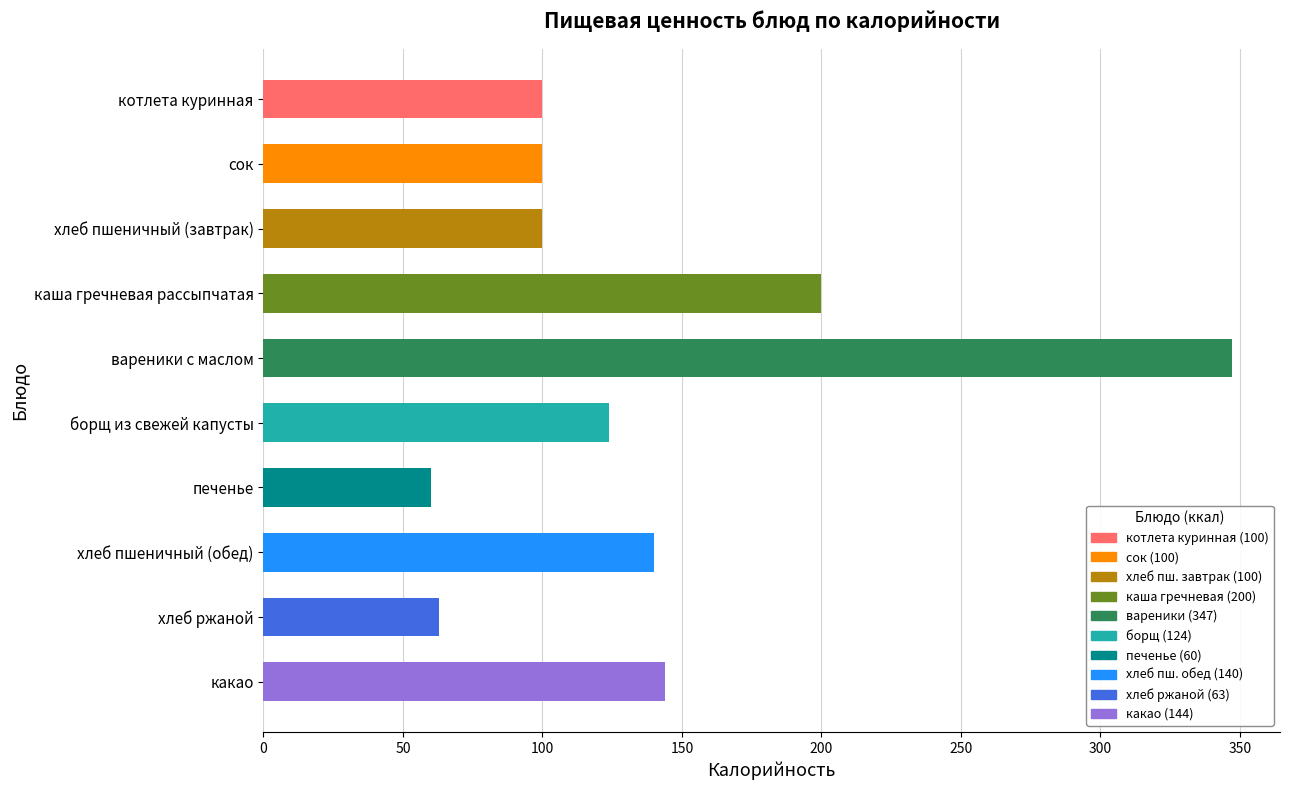

Approximately how many times larger is the value at какао compared to сок?

1.4